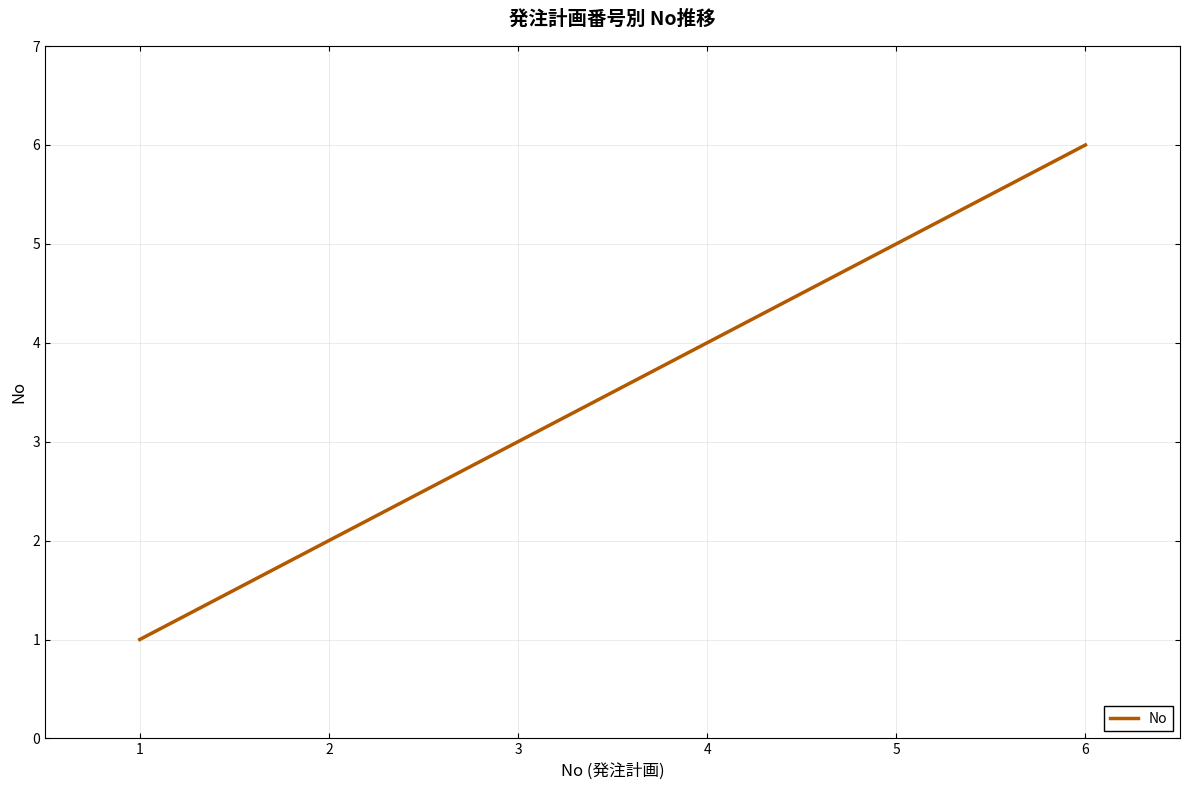

Reading right to left, list all the values displayed in this chart.

6	5	4	3	2	1